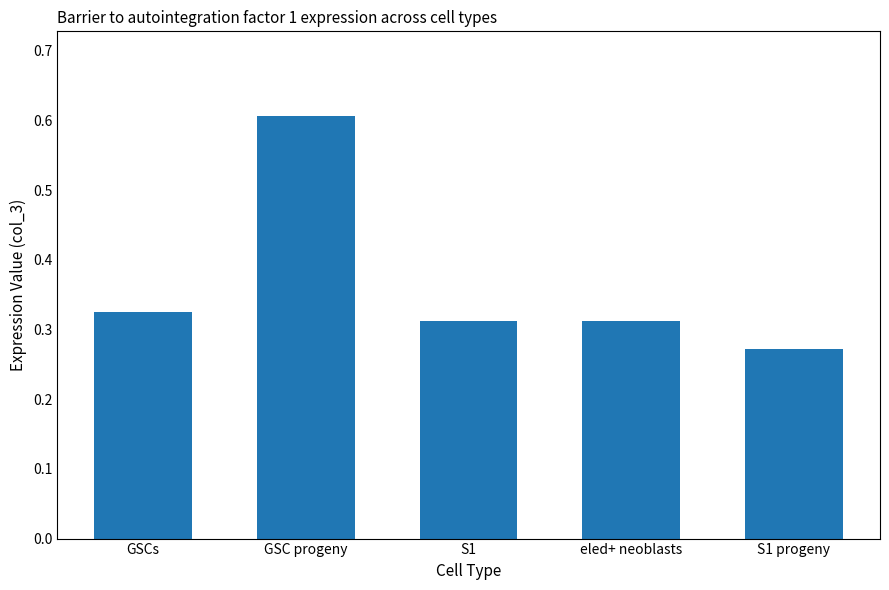

Which category has the highest value across all series?

GSC progeny